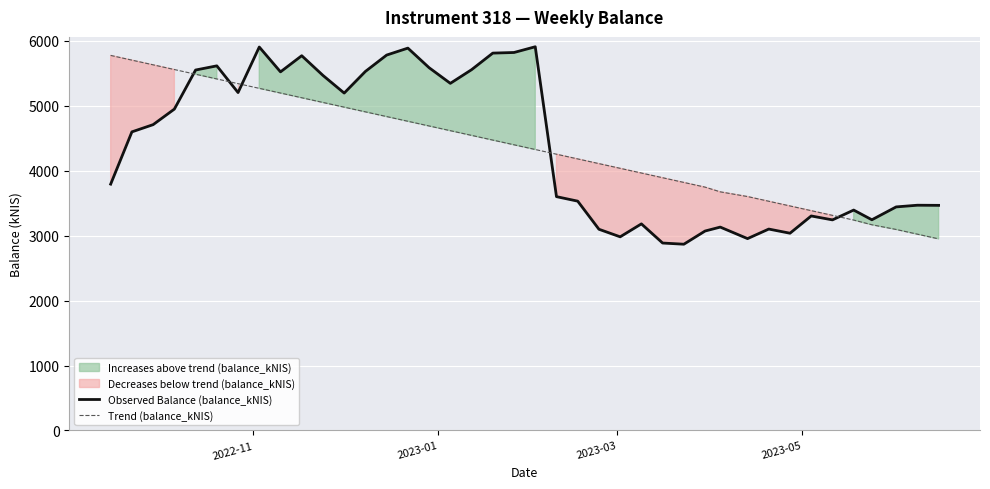

Rank the series by their maximum value, from lowest to highest.

Trend (balance_kNIS), Observed Balance (balance_kNIS)